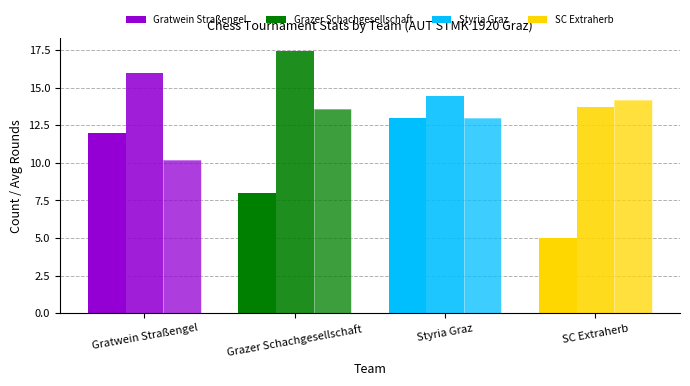

Rank the series by their average value, from highest to lowest.

Avg Elo (÷100), Avg Rounds, Player Count